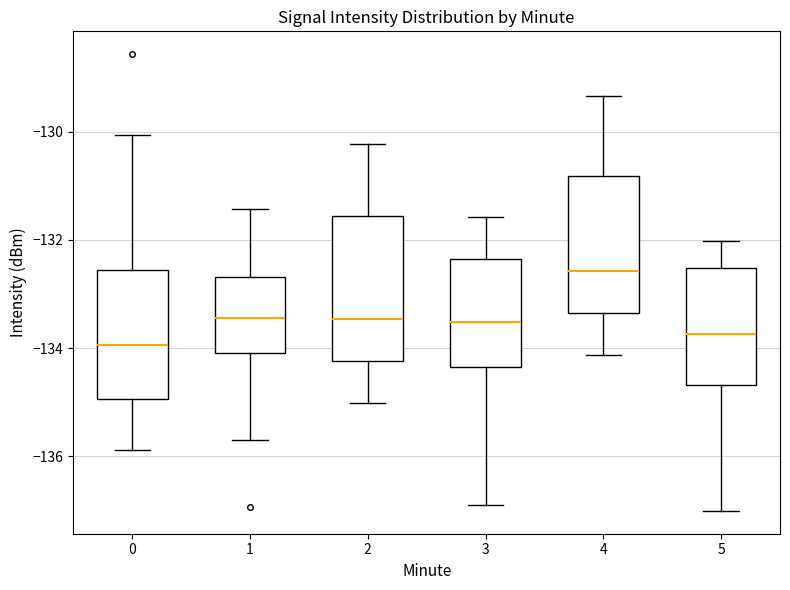

Where does the lower whisker of the box at x = 4 end on the y-axis? The values are not printed on the chart, so give them approximately, as read against the axis.

-134.2